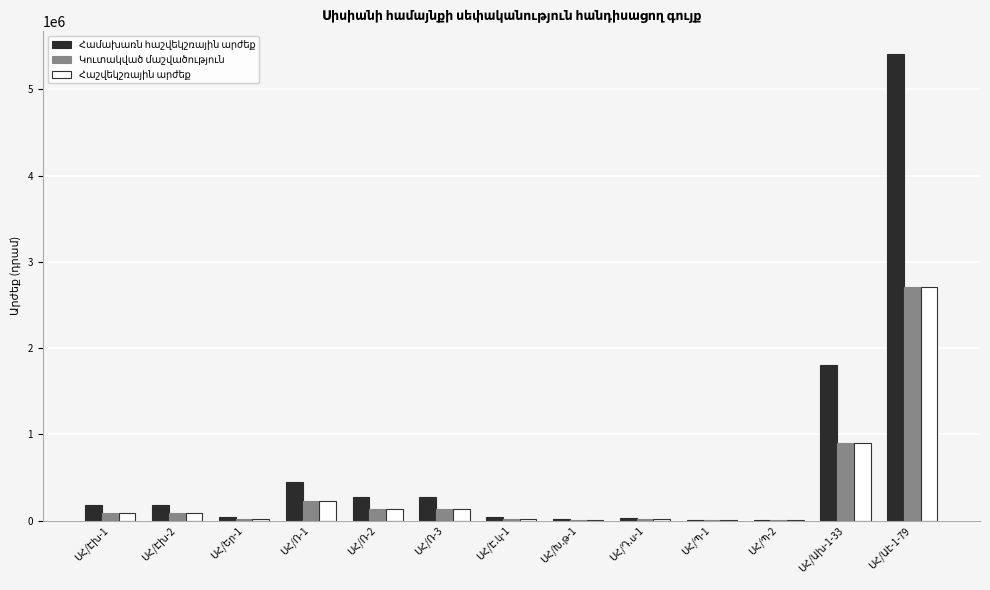

What is the greatest value displayed?

5403995.0